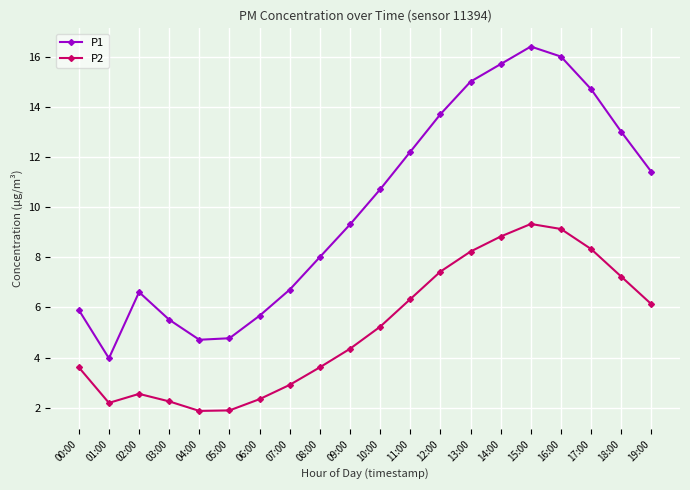

True or false: P1 has a value of 18.9 at 12:00.

False